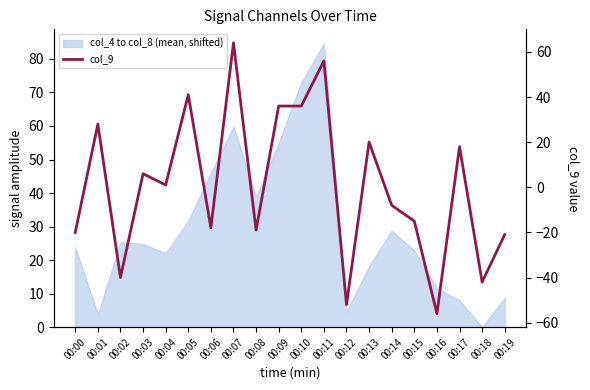

At which category does the data reach its first local peak?

00:01